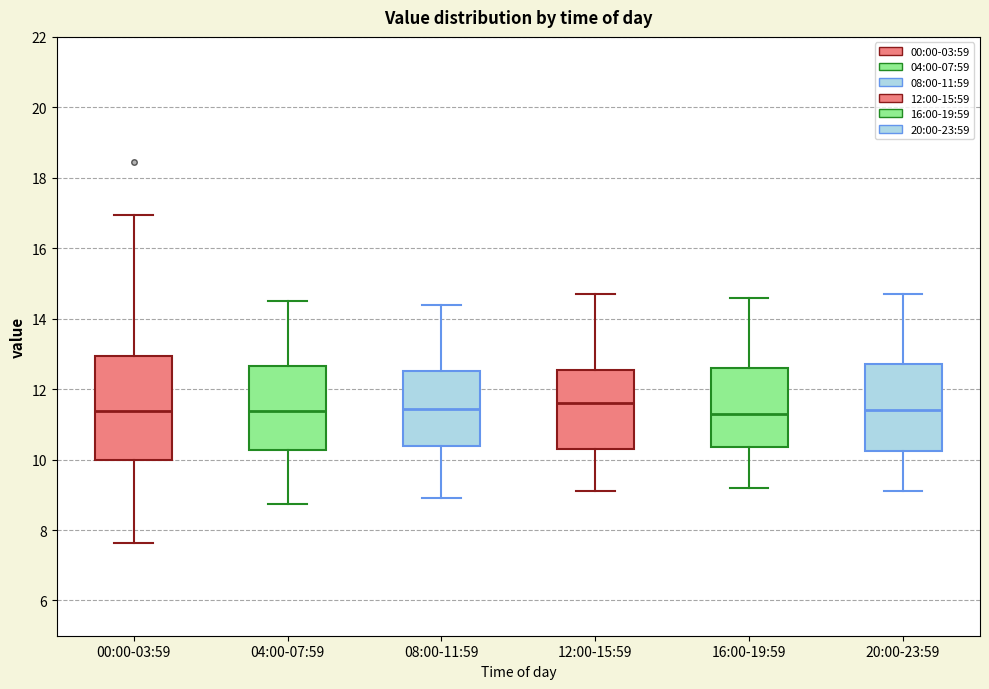

Which box is the tallest, from its lower edge to its upper edge?

00:00-03:59